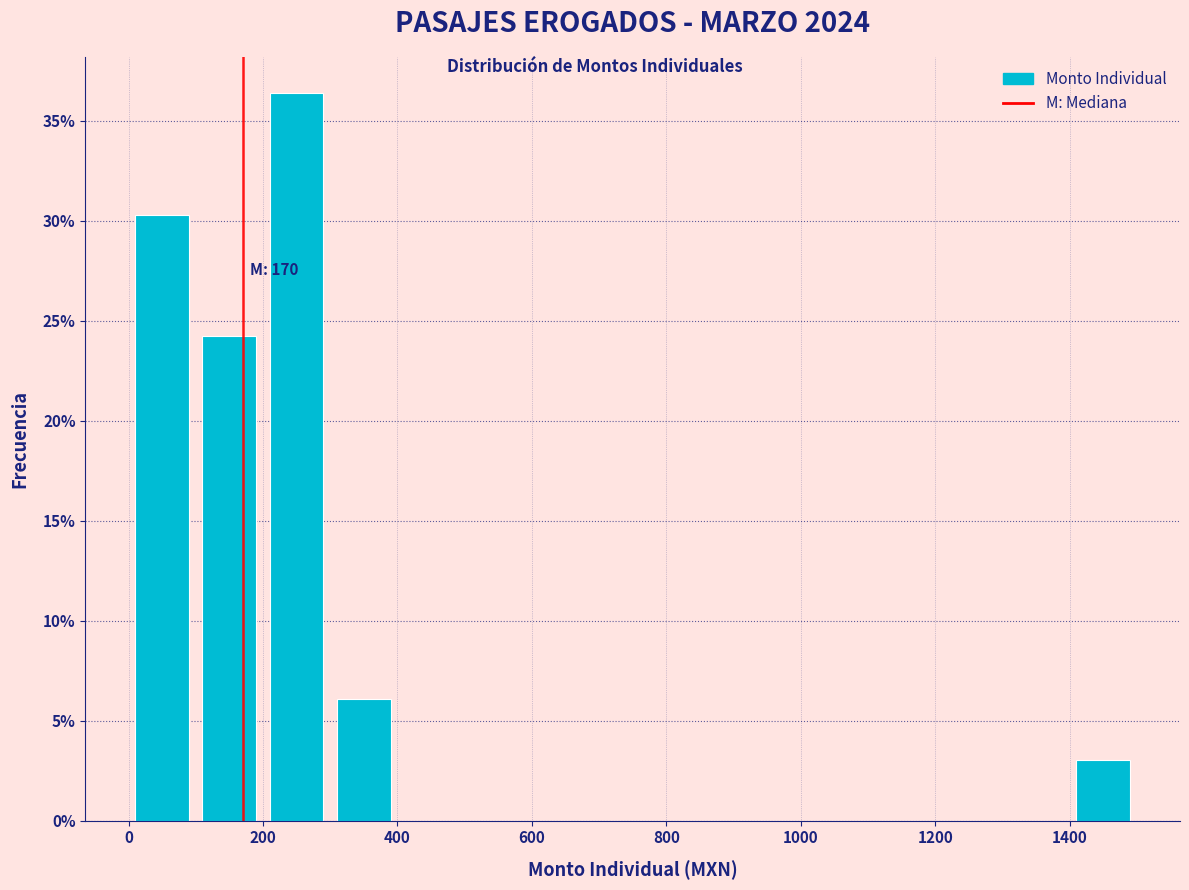

Which range on the x-axis has the tallest bar?

200 to 300